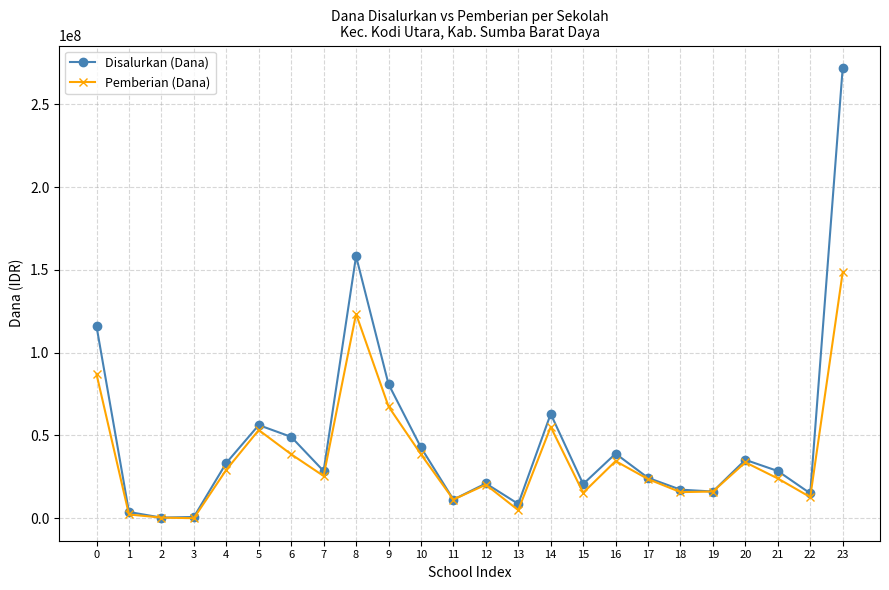

How many values in the Pemberian (Dana) series are below 25500000?

12